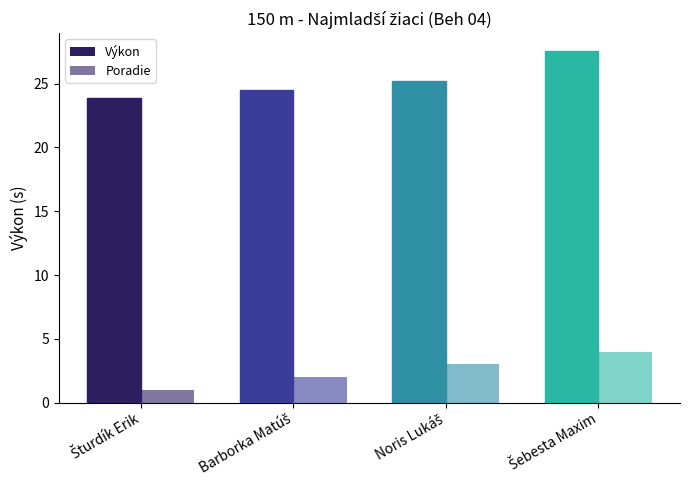

How many series are shown in this chart?

2